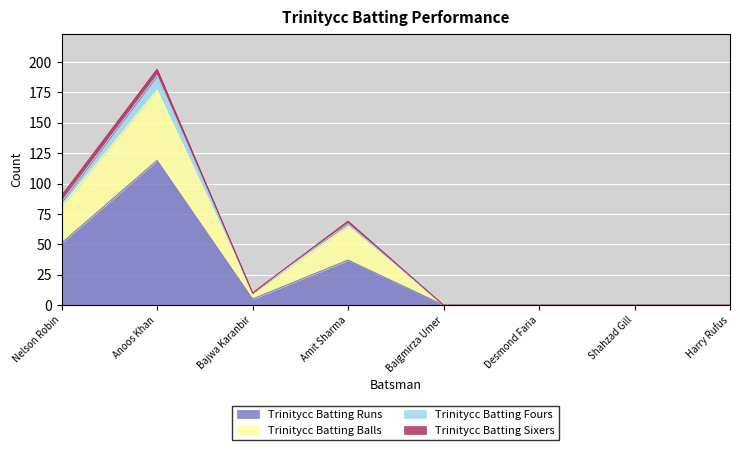

What is the sum of all Trinitycc Batting Runs values?

212